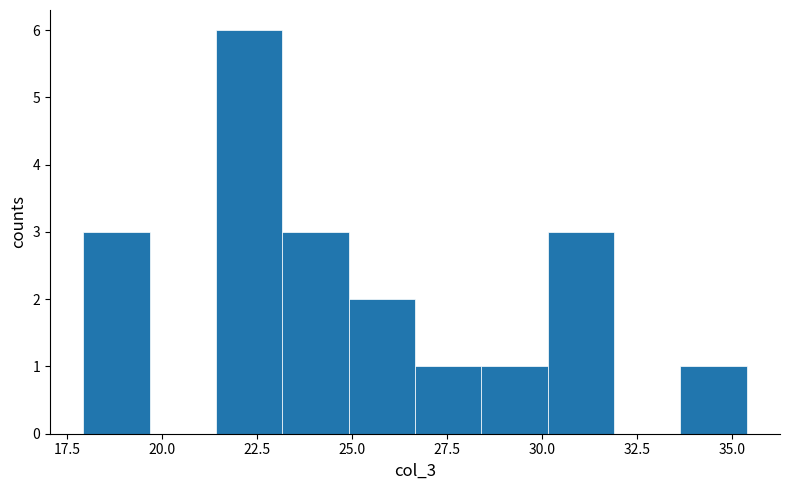

Read against the x-axis, roughly where is the centre of the tallest bar?

22.5